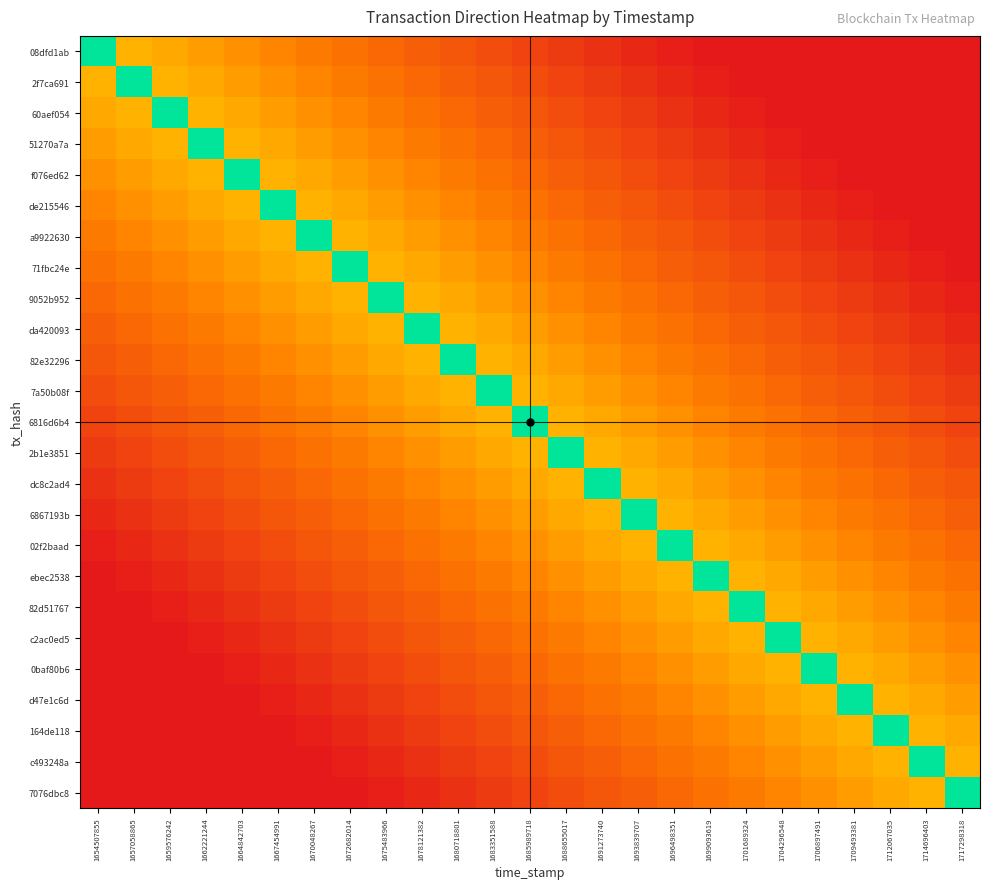

How many categories are shown in the chart?

25